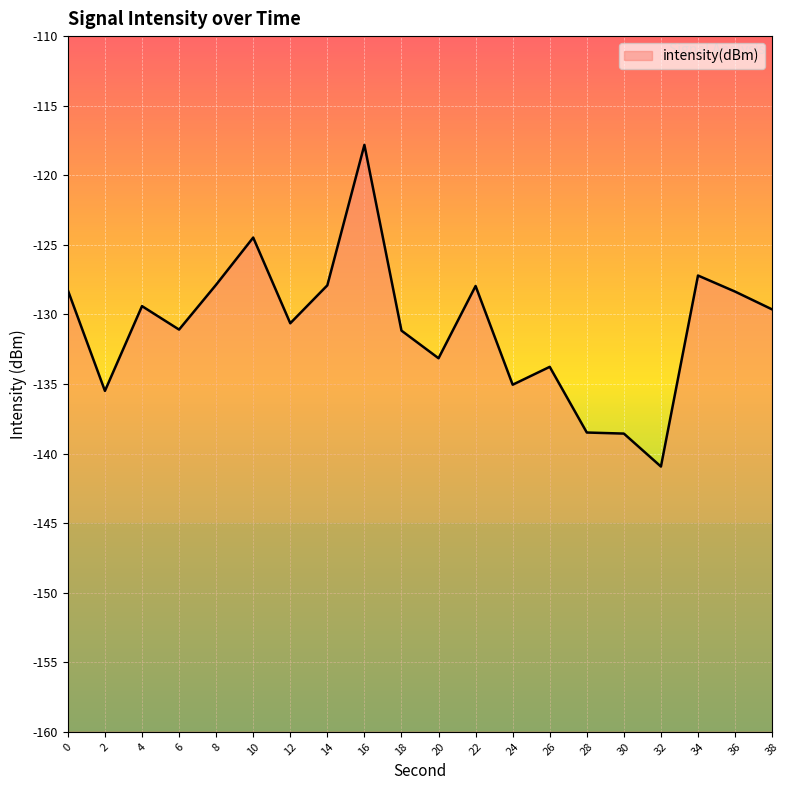

What value does the data have at 24?

-135.1